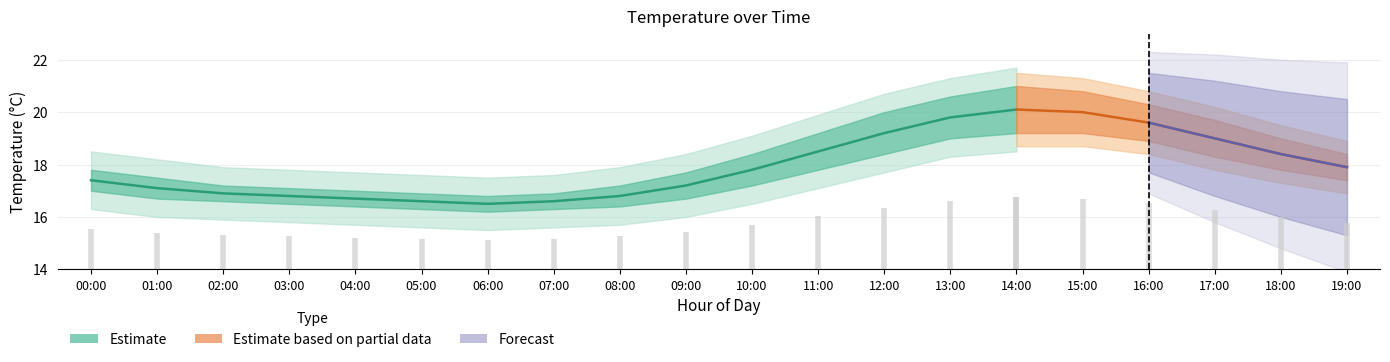

Reading left to right, list all the values displayed in this chart.

temperature: 00:00=17.4	01:00=17.1	02:00=16.9	03:00=16.8	04:00=16.7	05:00=16.6	06:00=16.5	07:00=16.6	08:00=16.8	09:00=17.2	10:00=17.8	11:00=18.5	12:00=19.2	13:00=19.8	14:00=20.1	15:00=20.0	16:00=19.6	17:00=19.0	18:00=18.4	19:00=17.9
temp_upper: 00:00=17.8	01:00=17.5	02:00=17.2	03:00=17.1	04:00=17.0	05:00=16.9	06:00=16.8	07:00=16.9	08:00=17.2	09:00=17.7	10:00=18.4	11:00=19.2	12:00=20.0	13:00=20.6	14:00=21.0	15:00=20.8	16:00=20.3	17:00=19.7	18:00=19.0	19:00=18.4
temp_lower: 00:00=17.0	01:00=16.7	02:00=16.6	03:00=16.5	04:00=16.4	05:00=16.3	06:00=16.2	07:00=16.3	08:00=16.4	09:00=16.7	10:00=17.2	11:00=17.8	12:00=18.4	13:00=19.0	14:00=19.2	15:00=19.2	16:00=18.9	17:00=18.3	18:00=17.8	19:00=17.4
humidity: 00:00=1.0	01:00=1.0	02:00=1.0	03:00=1.0	04:00=1.0	05:00=1.0	06:00=1.0	07:00=1.0	08:00=1.0	09:00=1.0	10:00=1.0	11:00=1.0	12:00=1.0	13:00=1.0	14:00=1.0	15:00=1.0	16:00=1.0	17:00=1.0	18:00=1.0	19:00=1.0